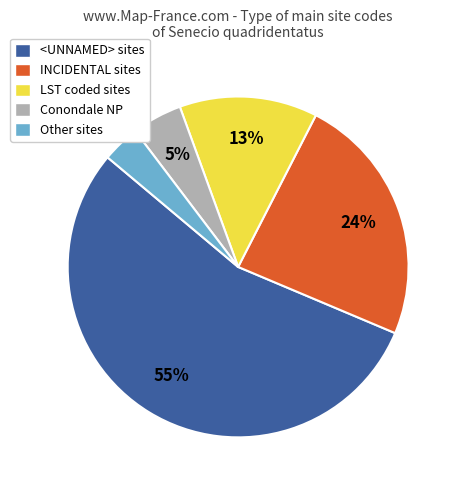

How many slices are in this pie chart?

5